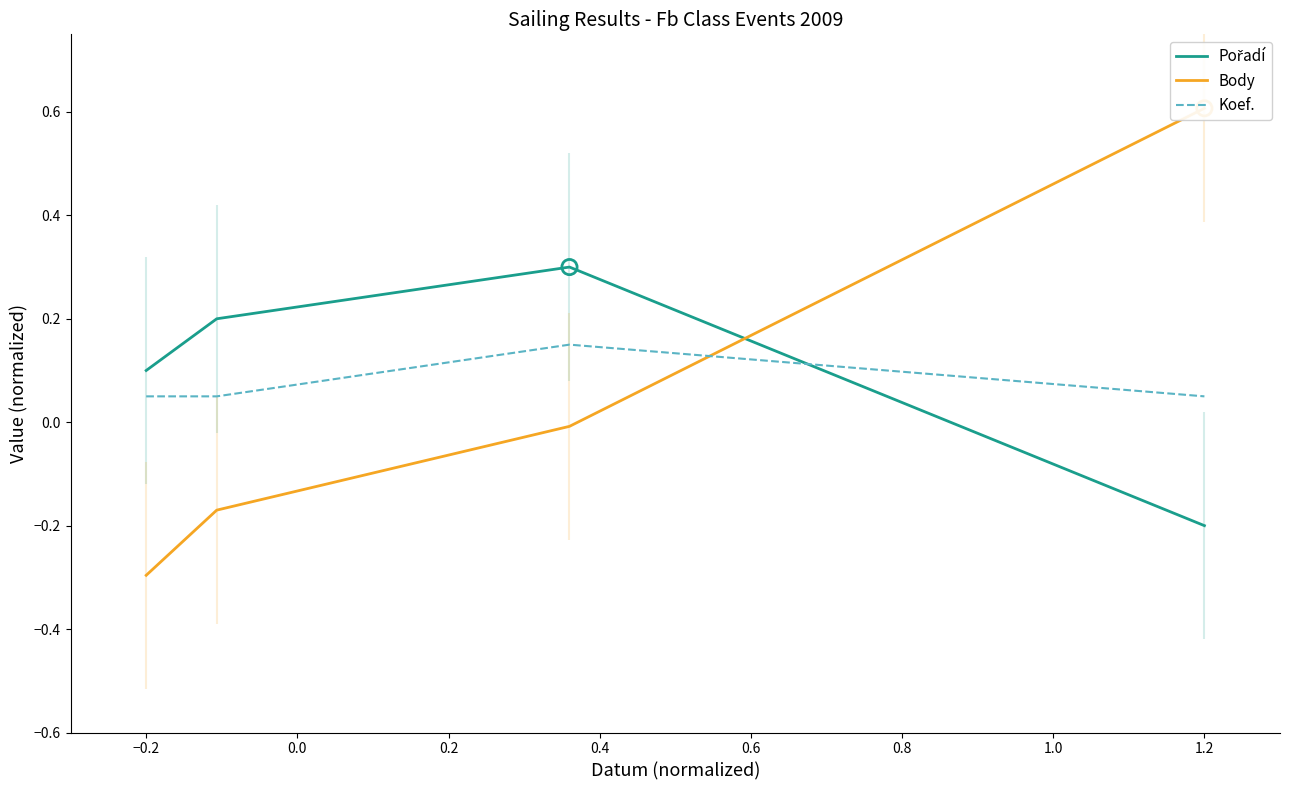

At how many categories does at least one series exceed 0?

4